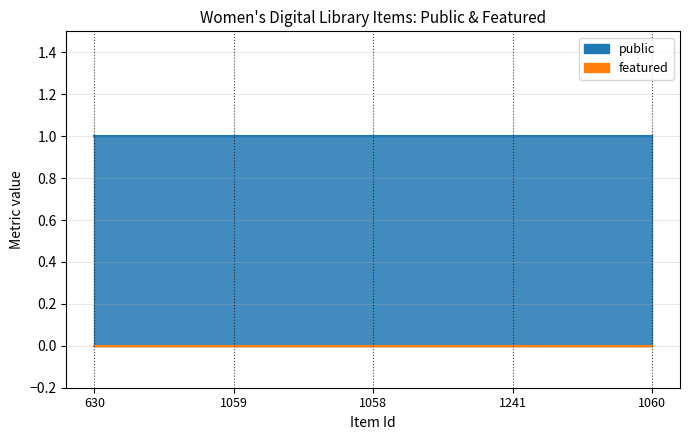

Reading right to left, extract all data points from this chart.

public: 1	1	1	1	1
featured: 0	0	0	0	0